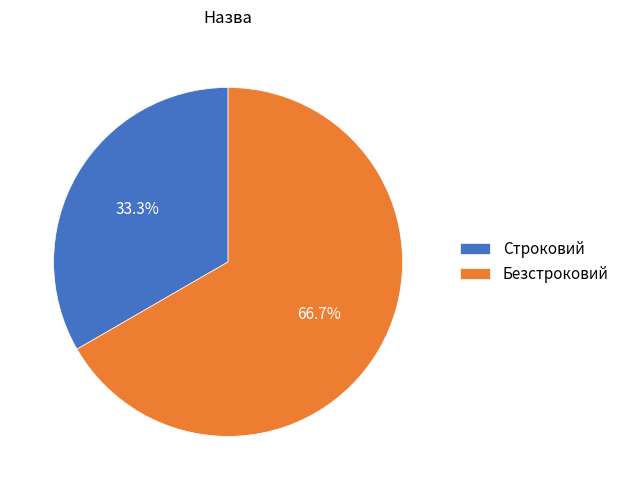

What is the largest slice in the pie chart?

Безстроковий